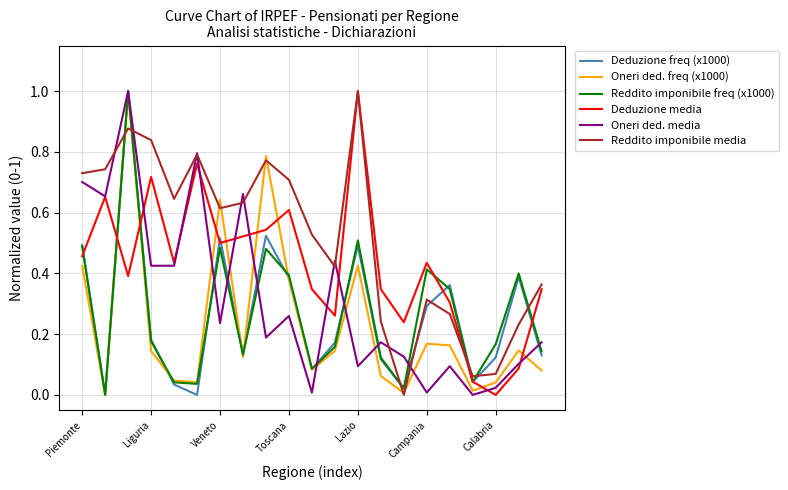

Which series has the largest total across all categories?

Reddito imponibile media